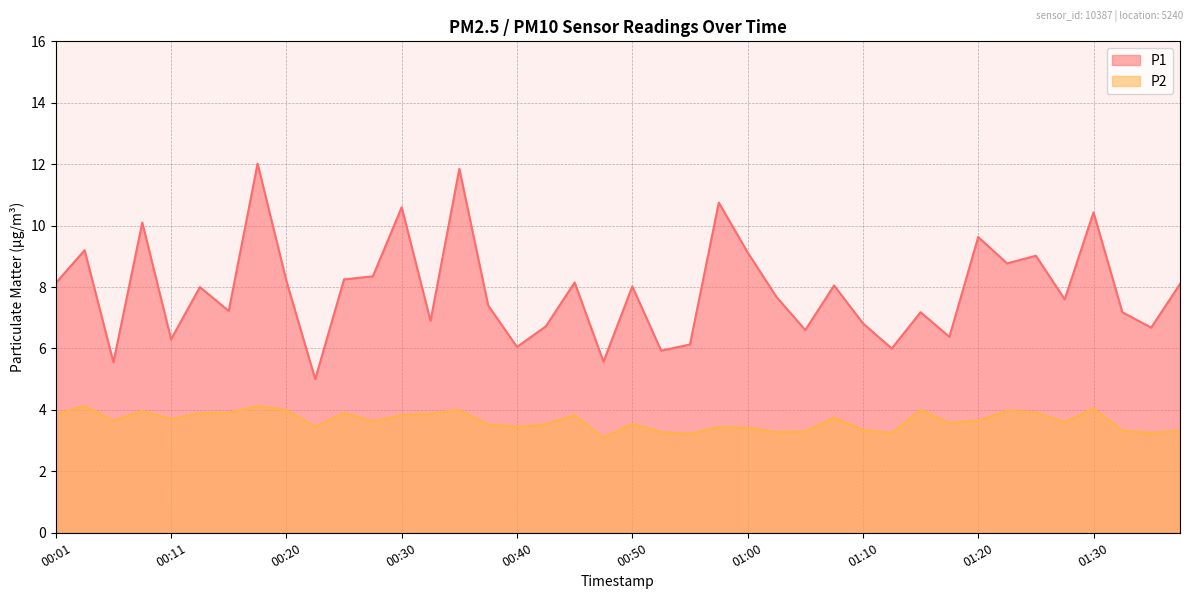

What is the label of the 40th point from the left?

01:37